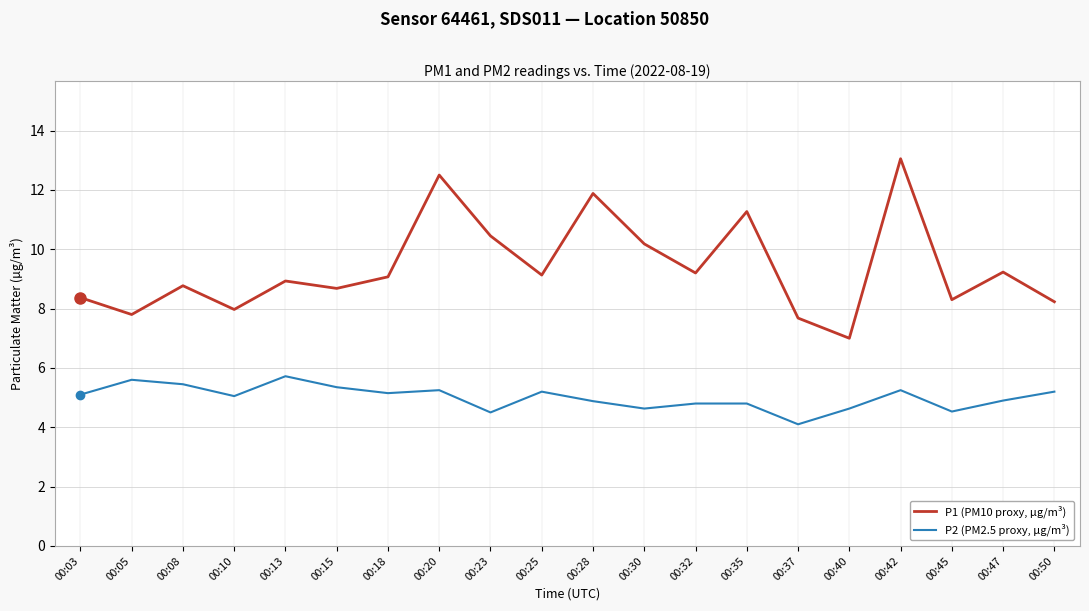

Is it true that P2 (PM2.5 proxy, µg/m³) equals 8.7 at 00:50?

False